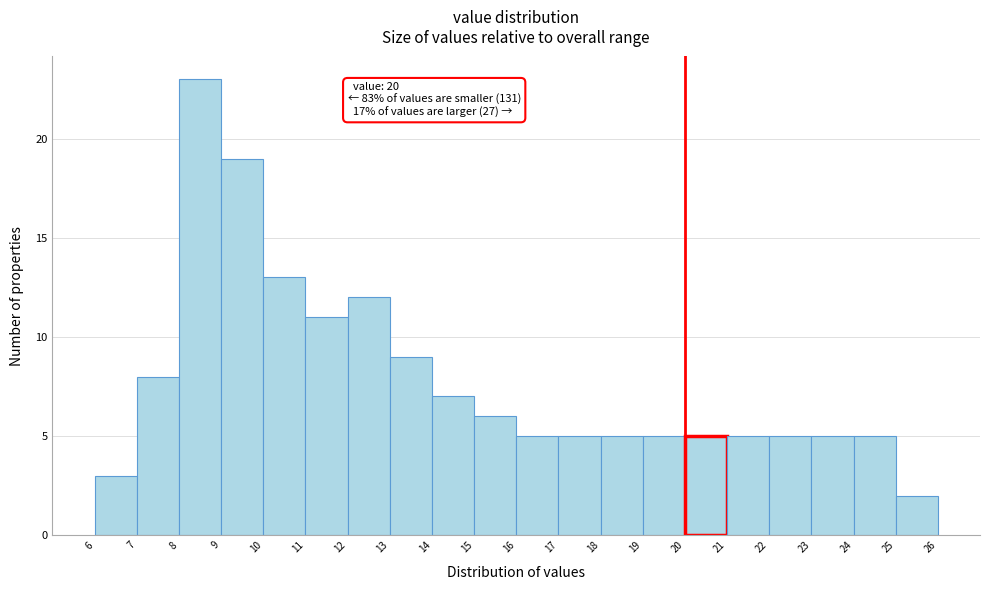

Which range on the x-axis has the tallest bar?

8 to 9